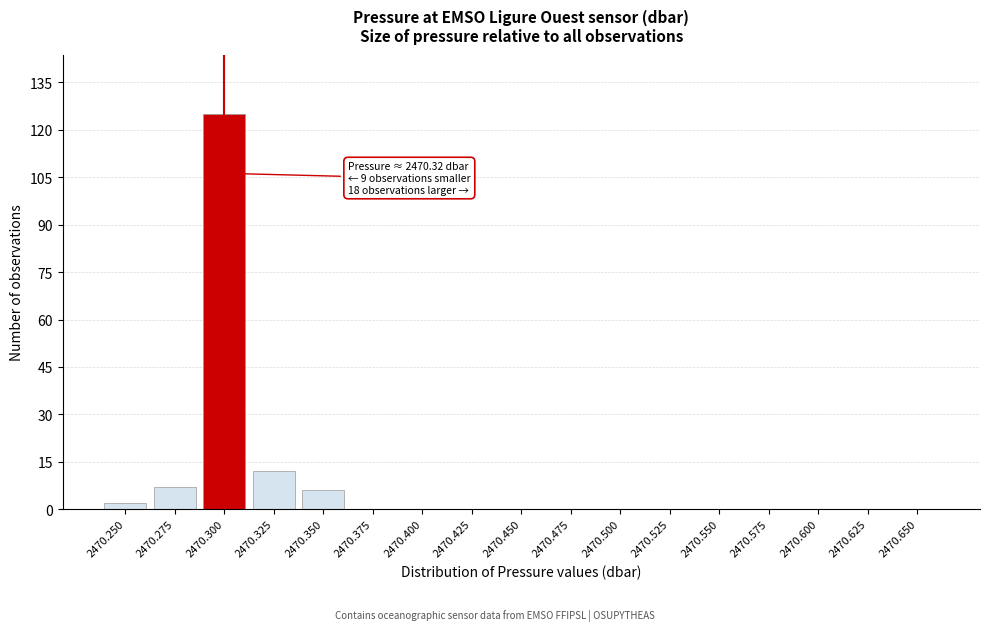

Reading left to right, what are all the values shown in this chart?

2470.250=2	2470.275=7	2470.300=125	2470.325=12	2470.350=6	2470.375=0	2470.400=0	2470.425=0	2470.450=0	2470.475=0	2470.500=0	2470.525=0	2470.550=0	2470.575=0	2470.600=0	2470.625=0	2470.650=0